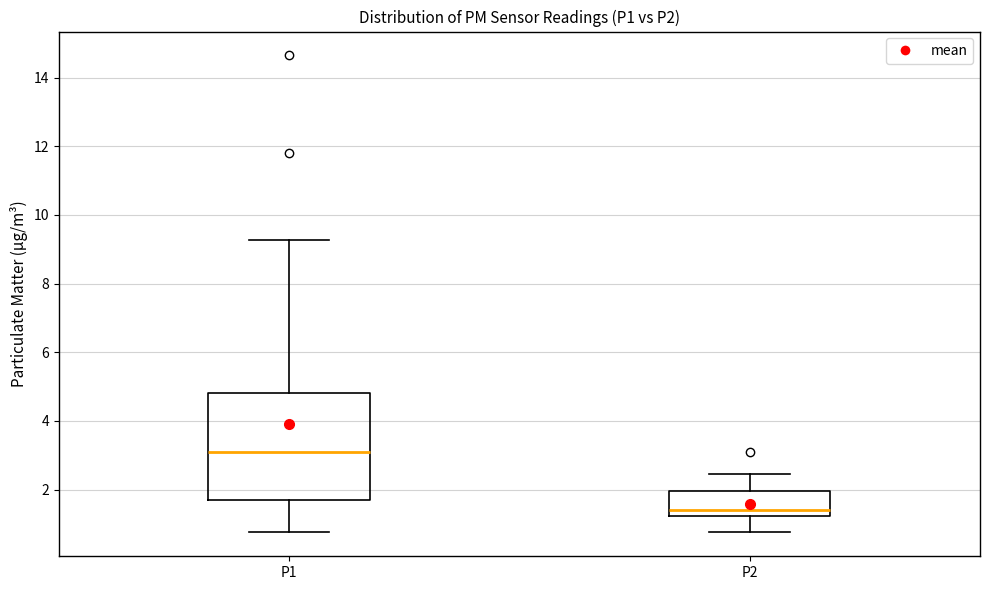

Reading left to right, read every box against the y-axis: the position of its median line, the range the box covers, and the ends of its whiskers. The values are not printed on the chart, so give them approximately, as read against the axis.

P1: median 3.0, box 1.6 to 4.8, whiskers 0.8 to 9.2
P2: median 1.4, box 1.2 to 2.0, whiskers 0.8 to 2.4